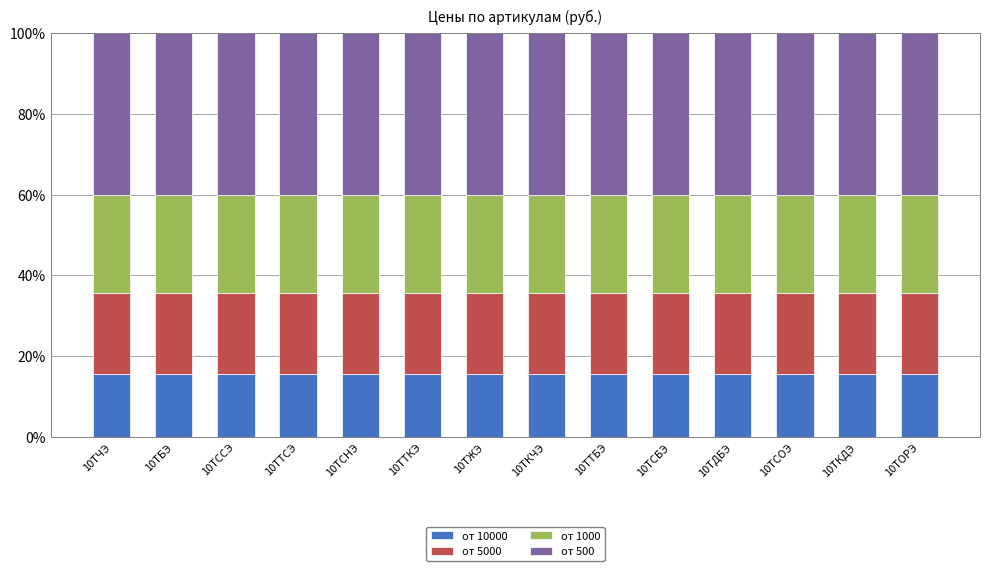

What is the total value across all series at 10ТЧЭ?

100.0